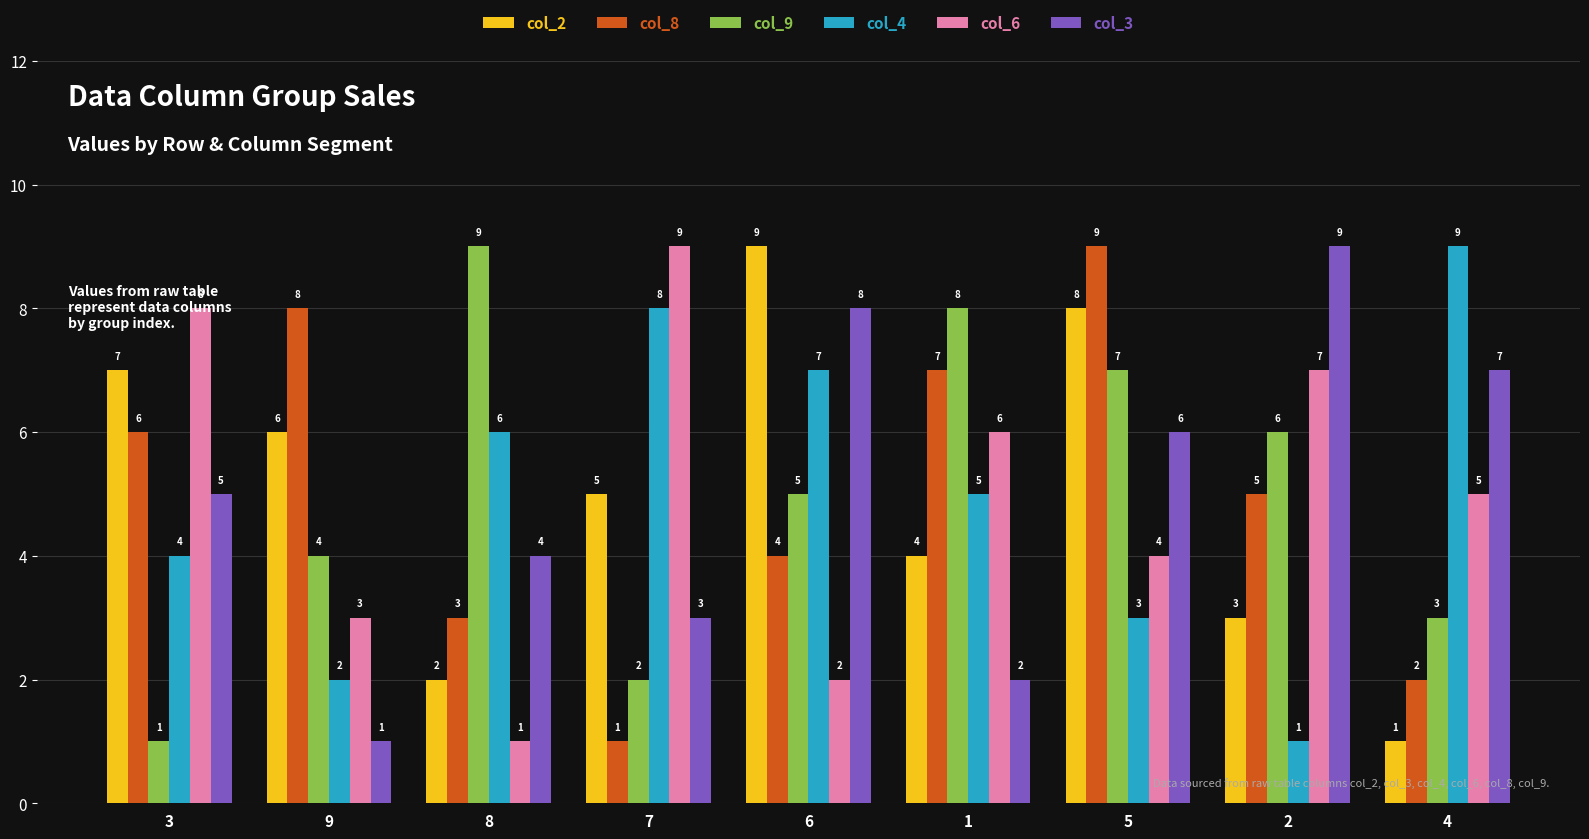

The value of col_3 at 8 is 4. True or false?

True